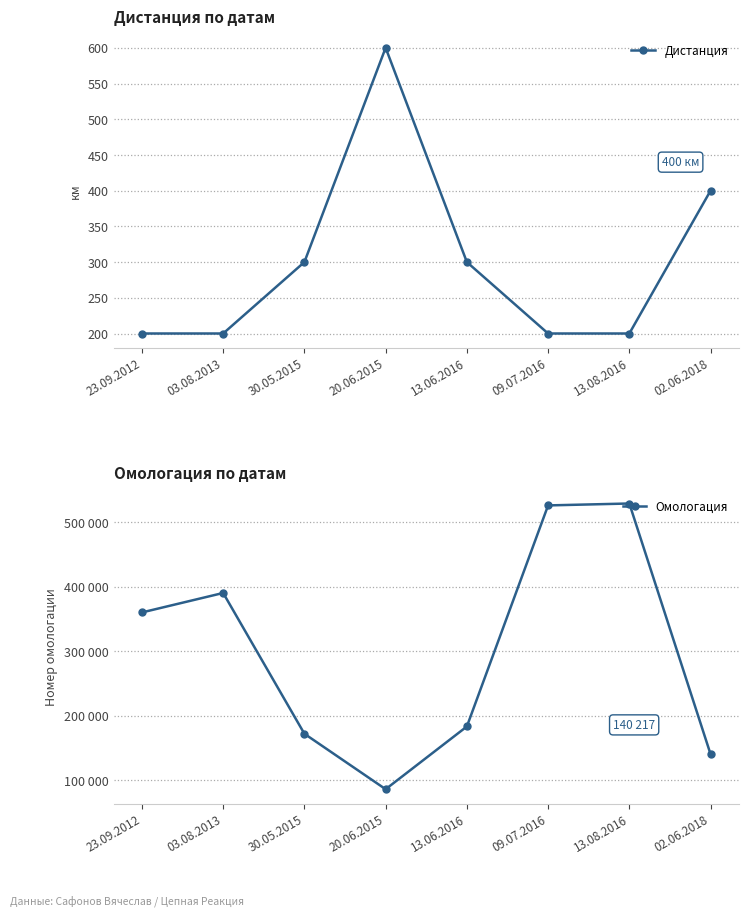

What is the sum of the Омологация values at 23.09.2012 and 09.07.2016?

885482